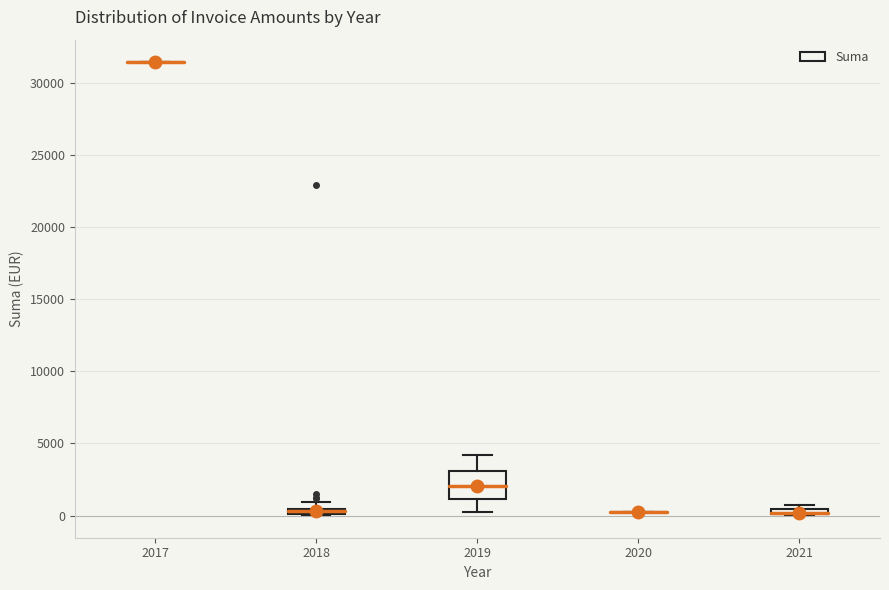

Which box is the tallest, from its lower edge to its upper edge?

2019